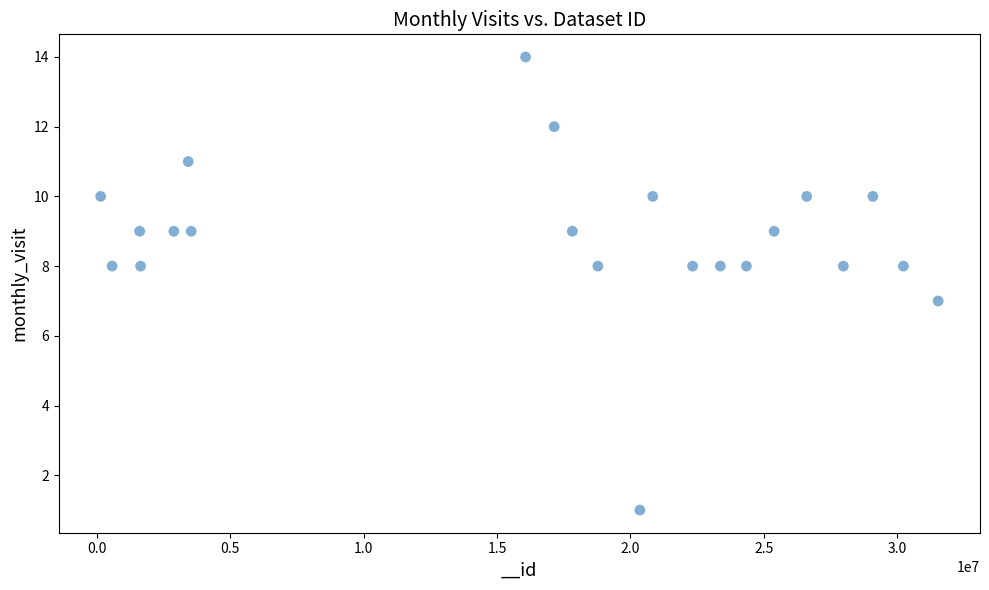

What is the range of X values (max minus min)?

31370851